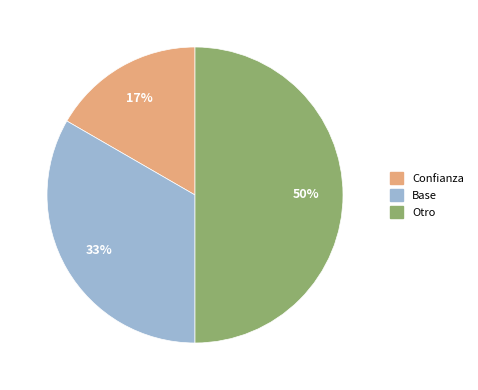

What is the largest slice in the pie chart?

Otro